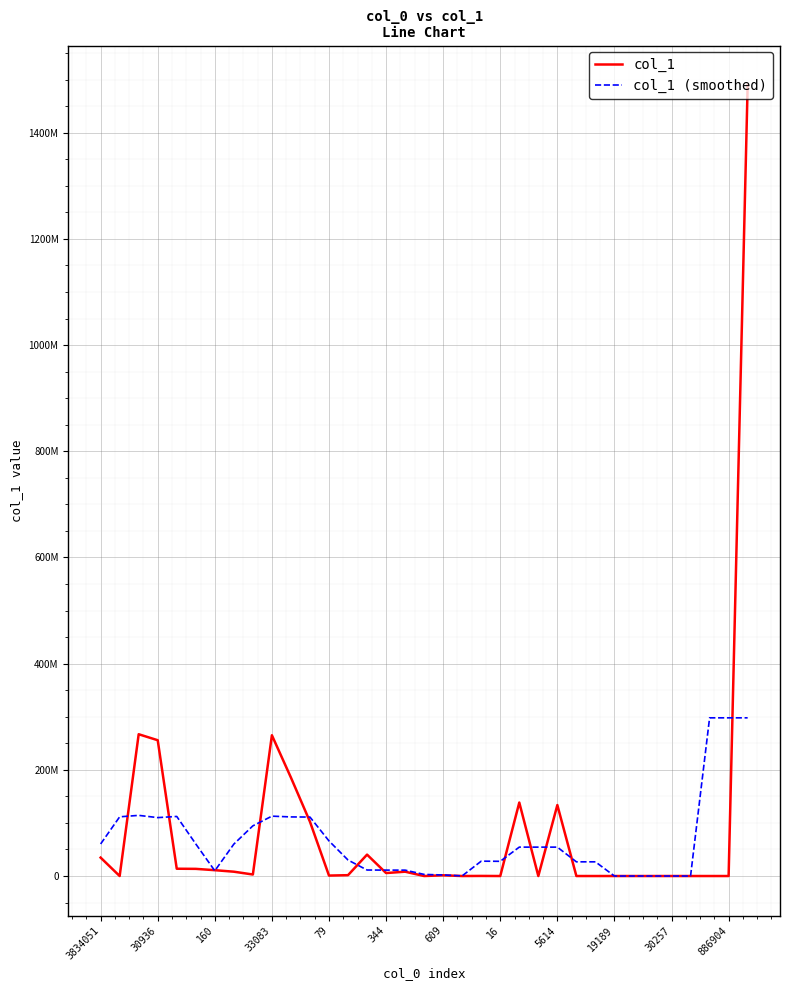

How many interior local peaks does the col_1 (smoothed) series have?

5